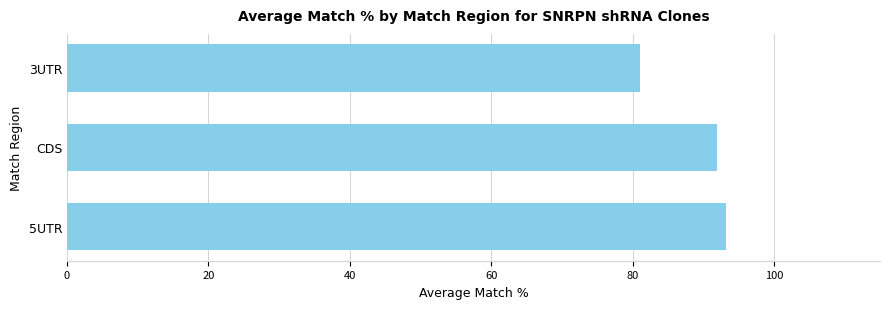

Approximately how many times larger is the value at 5UTR compared to CDS?

1.0